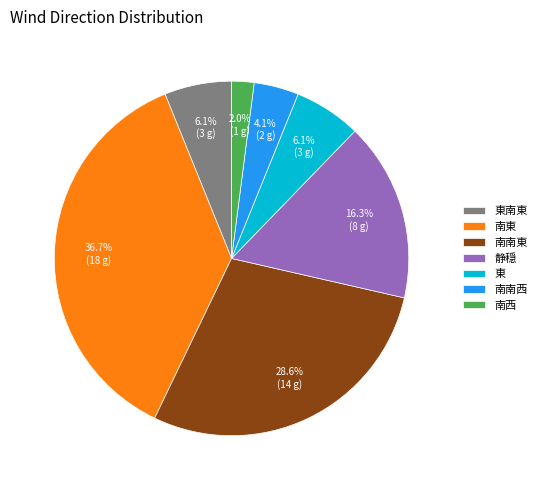

How many segments does this pie chart have?

7